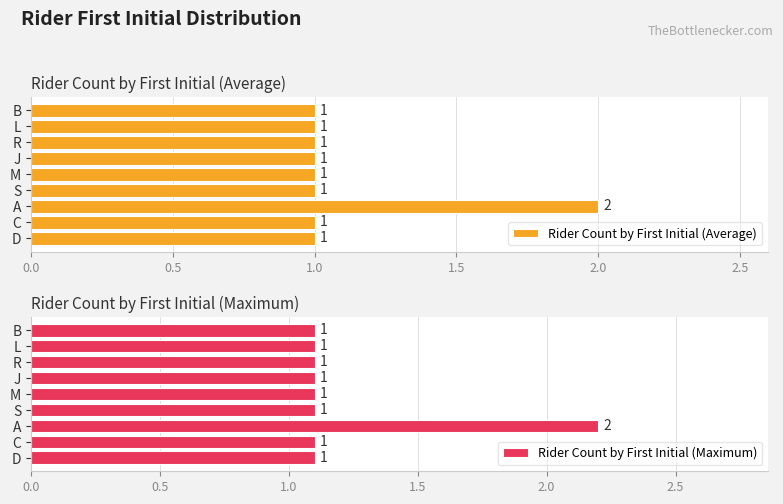

Count the Rider Count by First Initial (Average) values in the range 1 to 2.

9